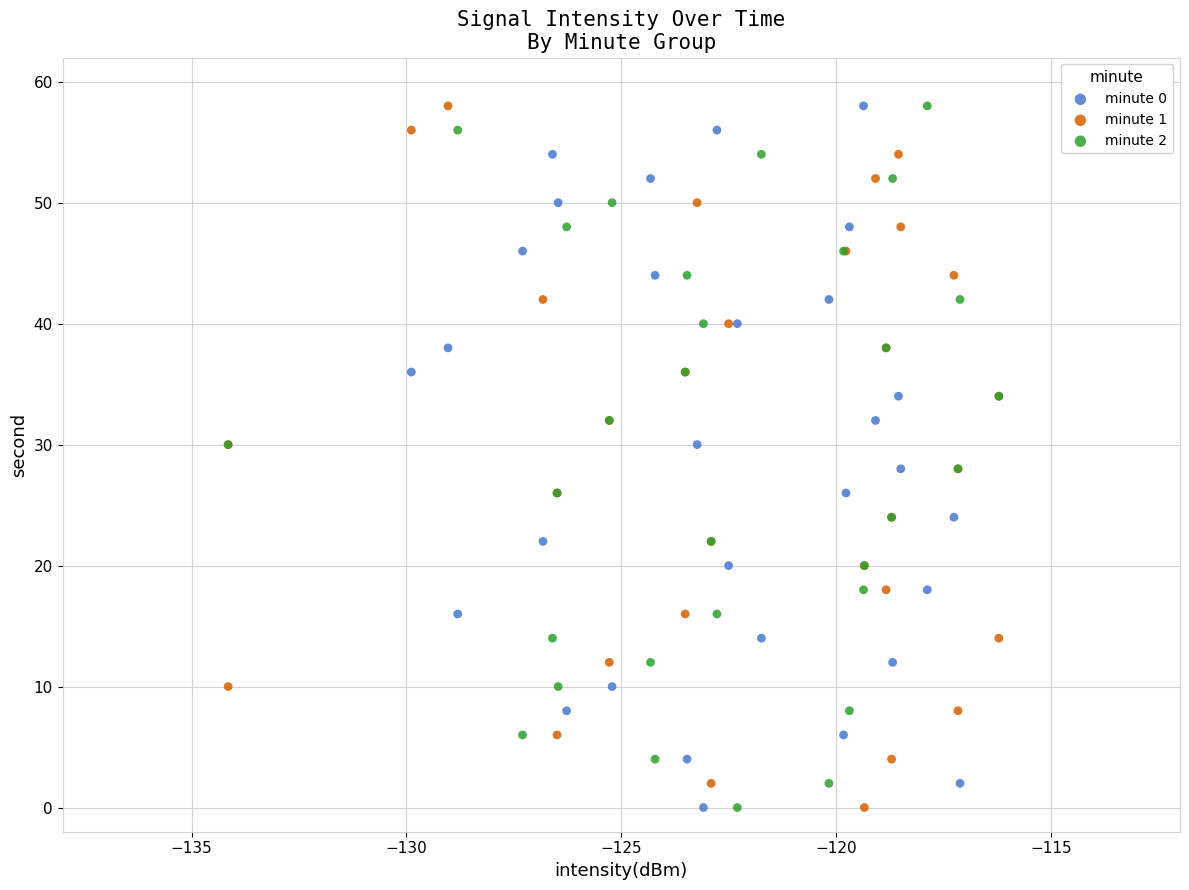

What are all the series names shown in the legend?

minute 0, minute 1, minute 2